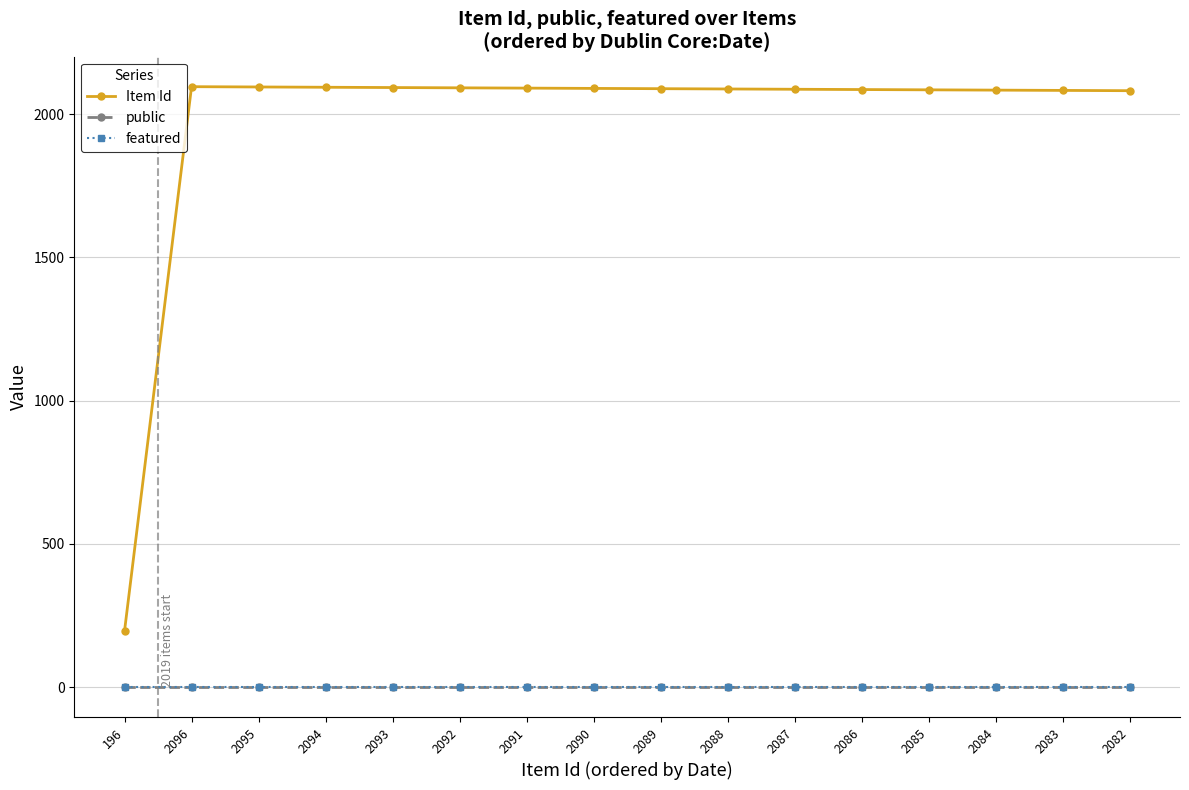

The value of Item Id at 196 is 196. True or false?

True